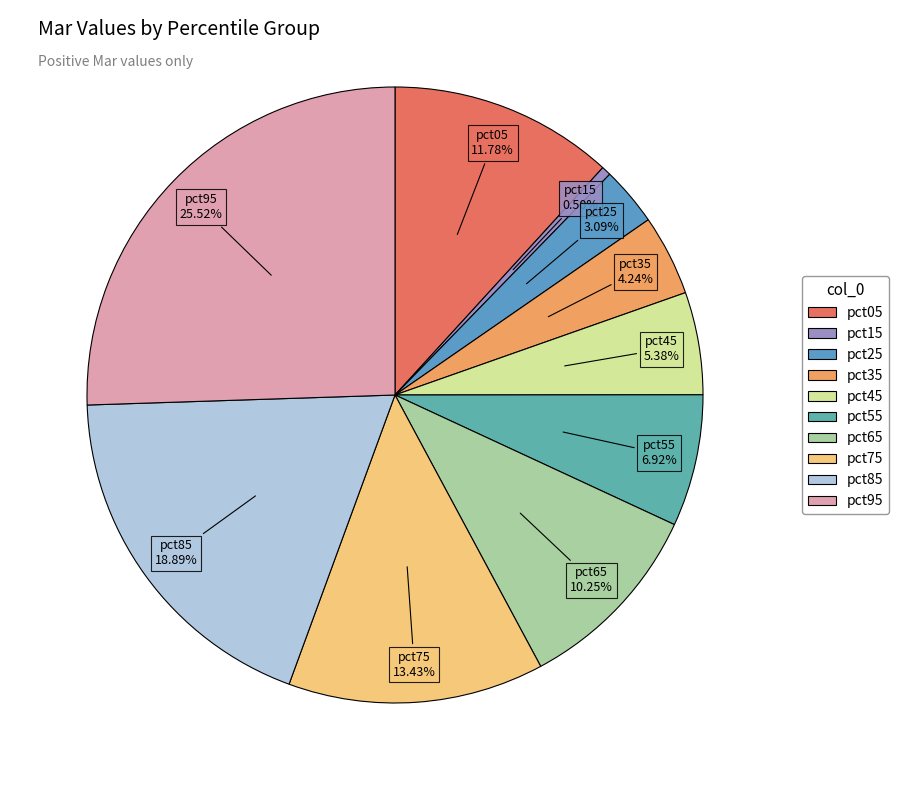

Between pct25 and pct65, which is larger?

pct65